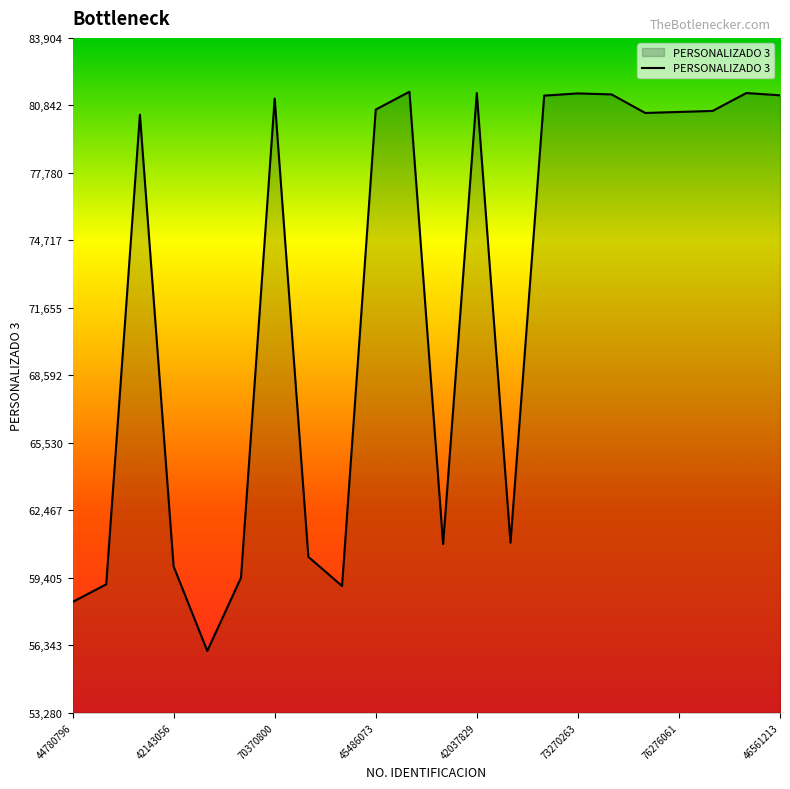

What is the difference between the maximum and minimum values?

25376